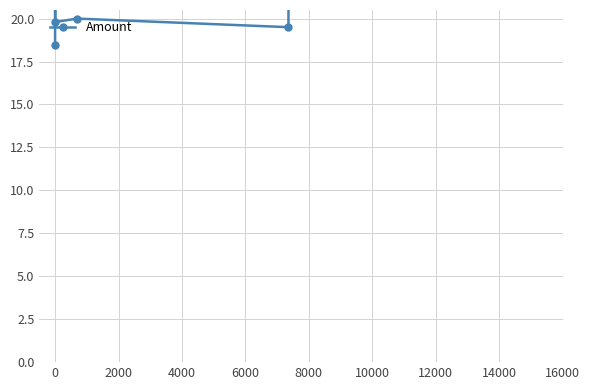

Which has a higher value, 4000 or 12000?

12000